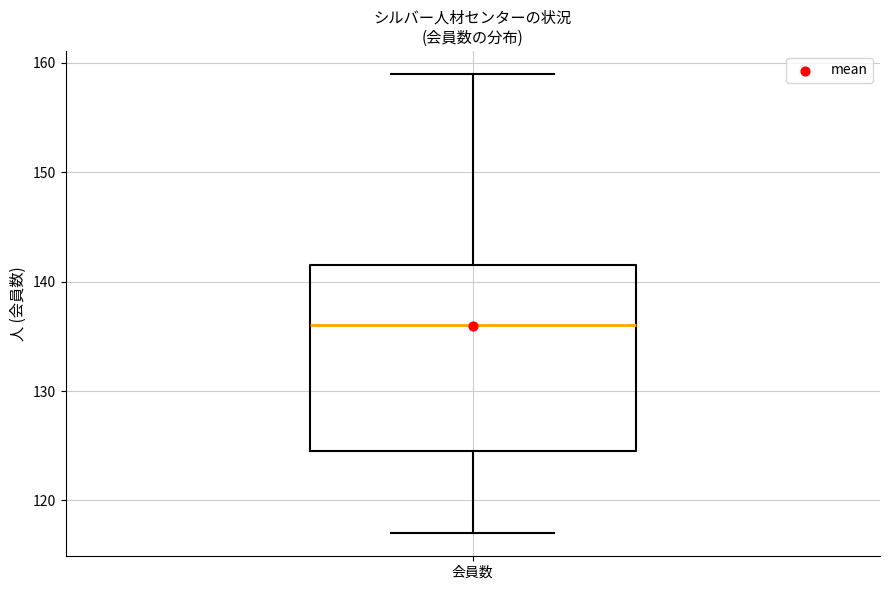

Transcribe this box plot: give where the median line is, the range the box spans, and where the two whiskers end, as read against the y-axis. The values are not printed on the chart, so give them approximately, as read against the axis.

median 136, box 125 to 142, whiskers 117 to 159